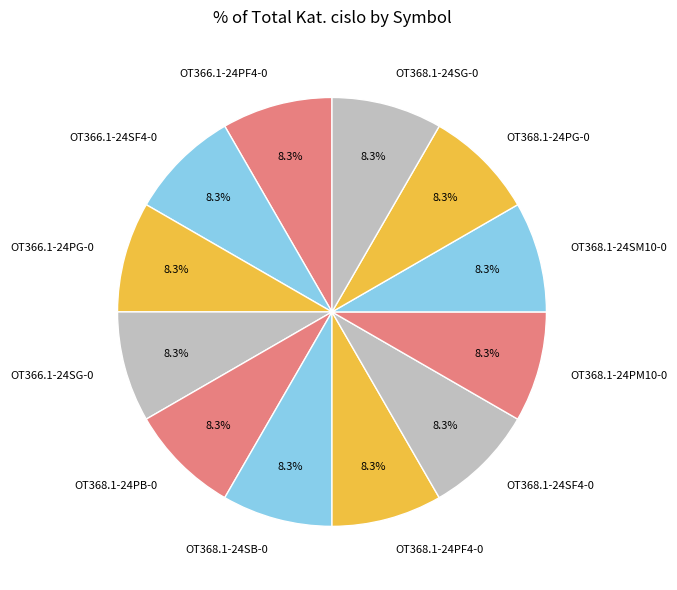

Is there any slice that represents more than half of the pie?

No